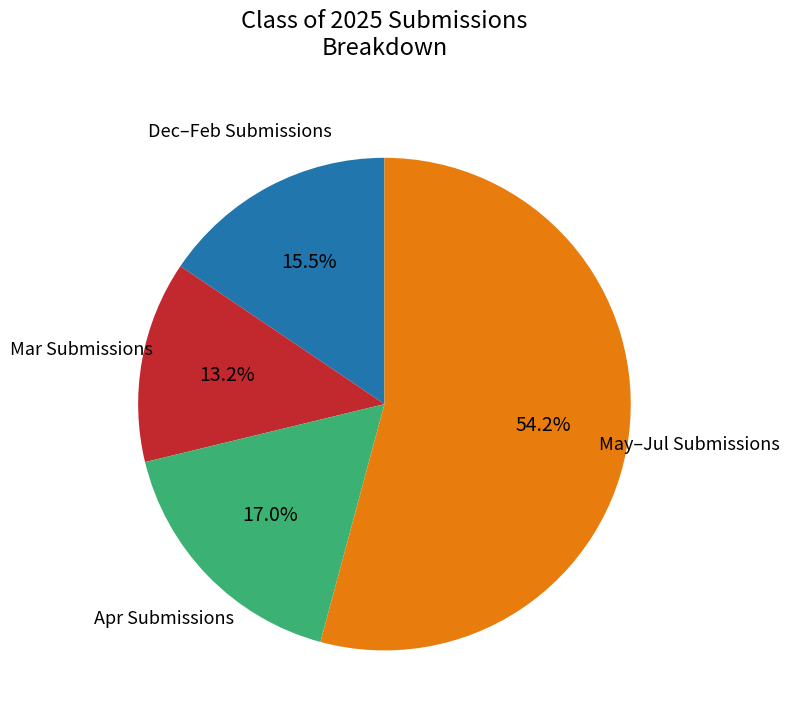

Does any single category account for the majority?

Yes